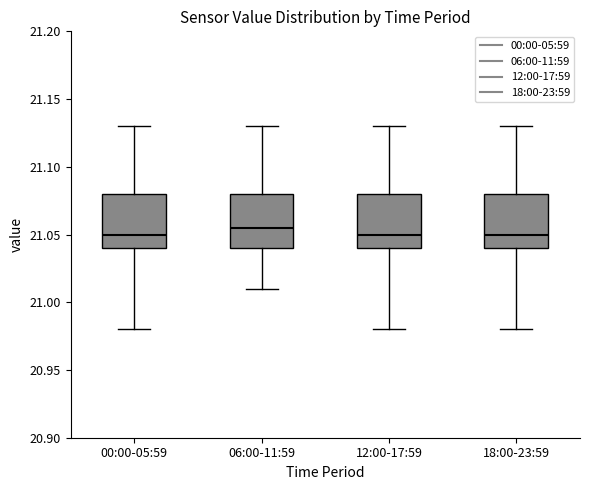

Reading left to right, transcribe this box plot: for each box, give where its median line is, the range the box spans, and where its two whiskers end, as read against the y-axis. The values are not printed on the chart, so give them approximately, as read against the axis.

00:00-05:59: median 21.050, box 21.040 to 21.080, whiskers 20.980 to 21.130
06:00-11:59: median 21.055, box 21.040 to 21.080, whiskers 21.010 to 21.130
12:00-17:59: median 21.050, box 21.040 to 21.080, whiskers 20.980 to 21.130
18:00-23:59: median 21.050, box 21.040 to 21.080, whiskers 20.980 to 21.130